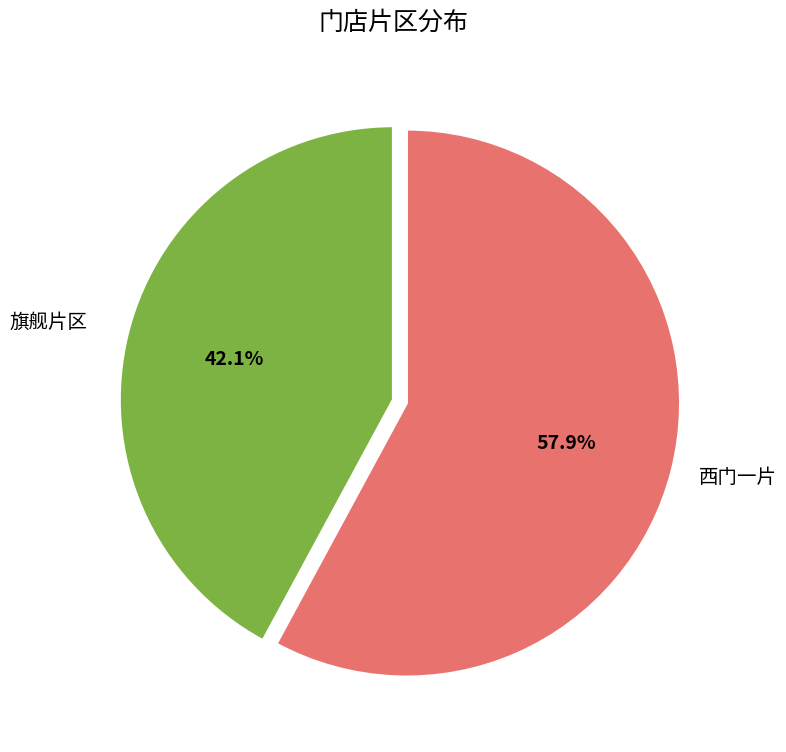

Is there any slice that represents more than half of the pie?

Yes